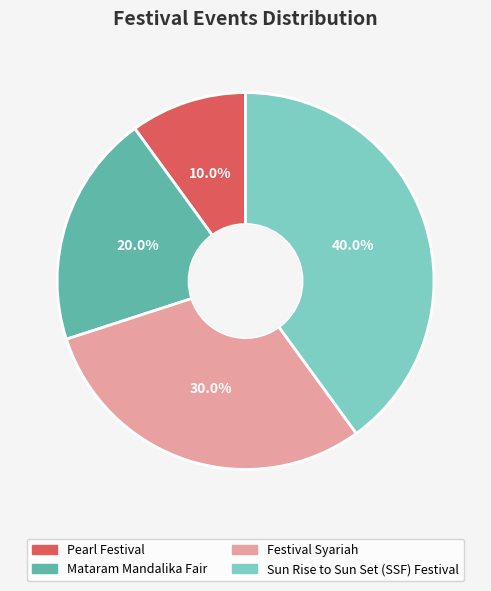

Which has a higher value, Pearl Festival or Sun Rise to Sun Set (SSF) Festival?

Sun Rise to Sun Set (SSF) Festival